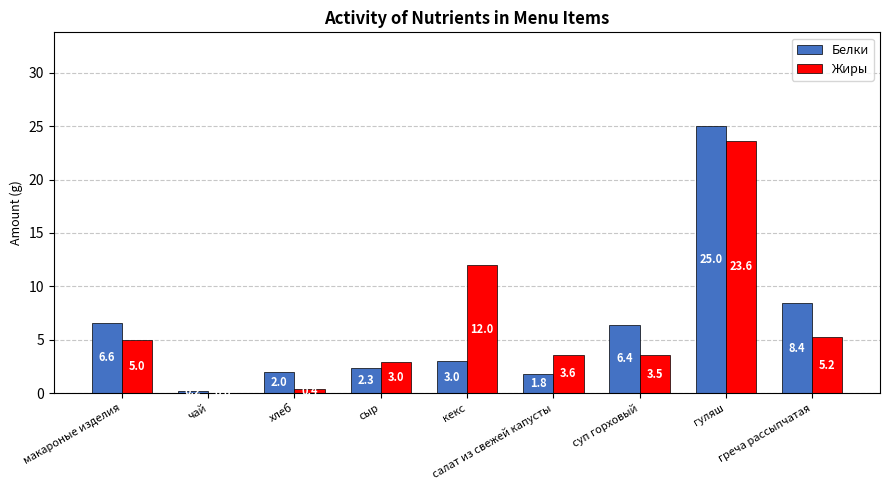

Which series has the largest range (max minus min)?

Белки